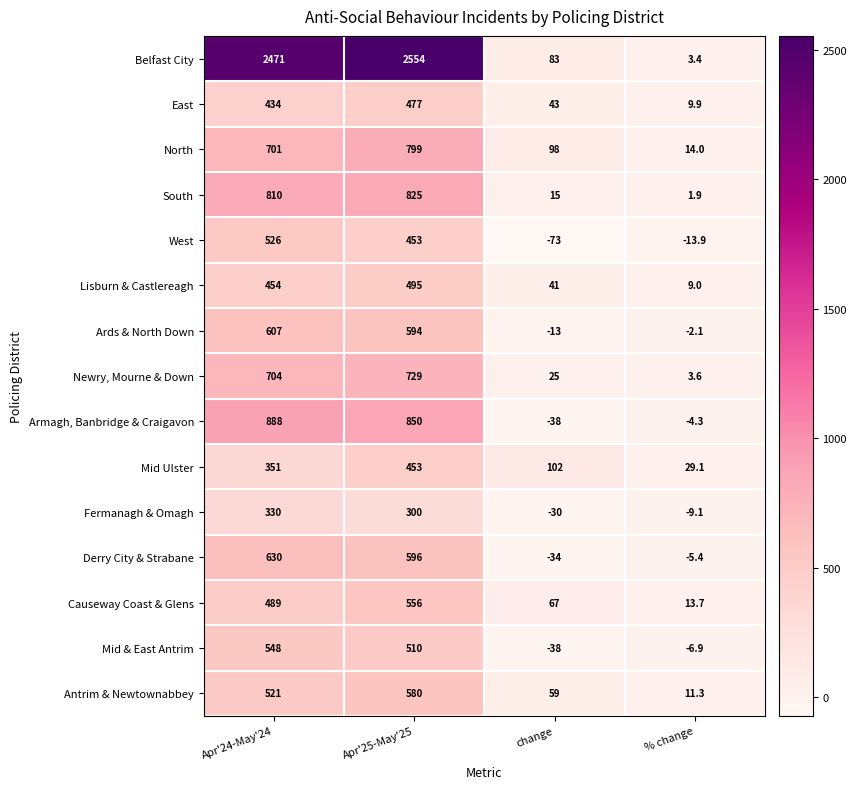

What is the maximum value shown in the chart?

2554.0